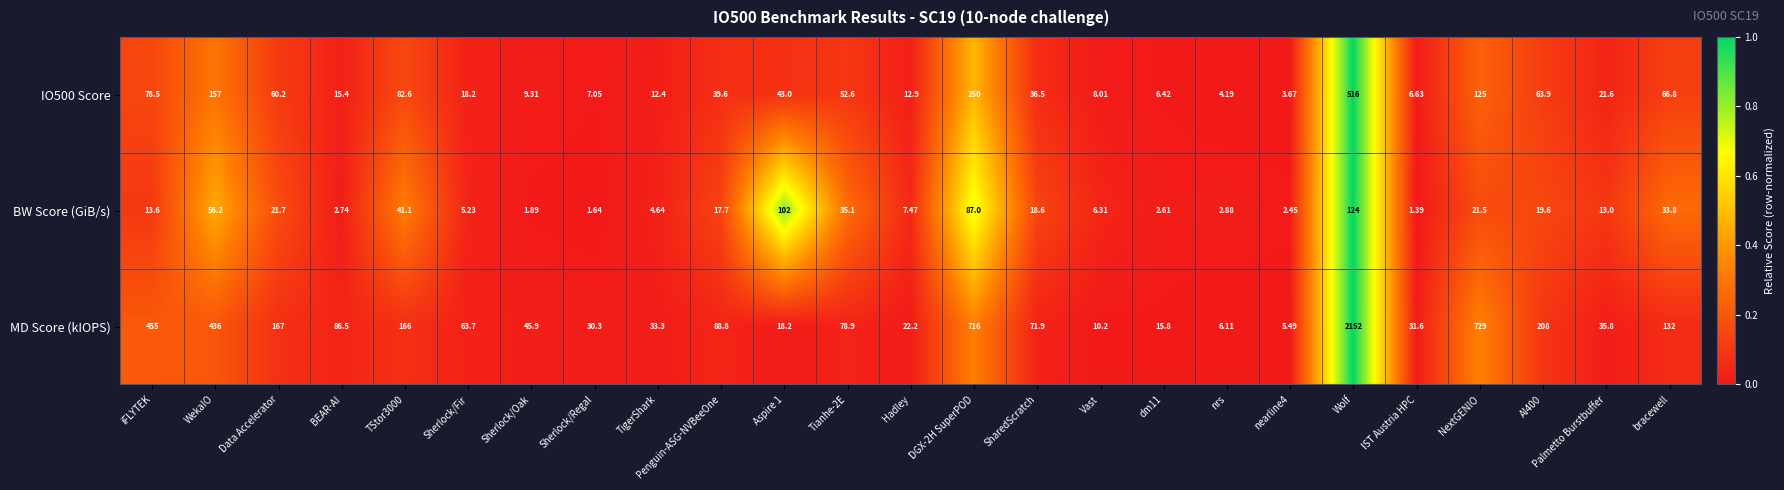

Rank the series by their maximum value, from lowest to highest.

BW Score (GiB/s), IO500 Score, MD Score (kIOPS)